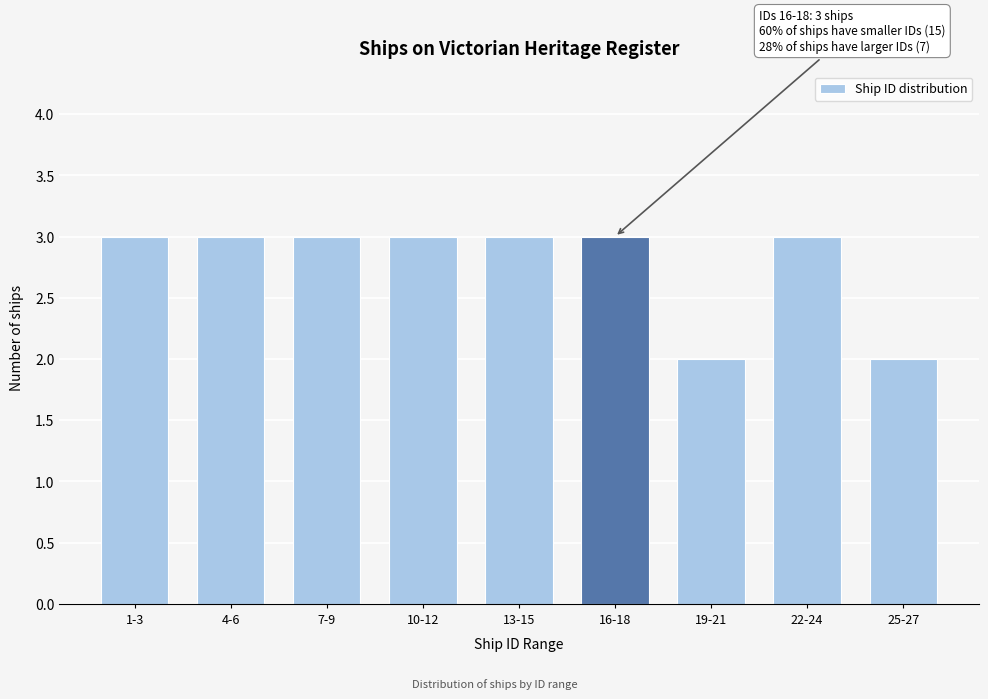

Reading left to right, extract all data points from this chart.

3	3	3	3	3	3	2	3	2